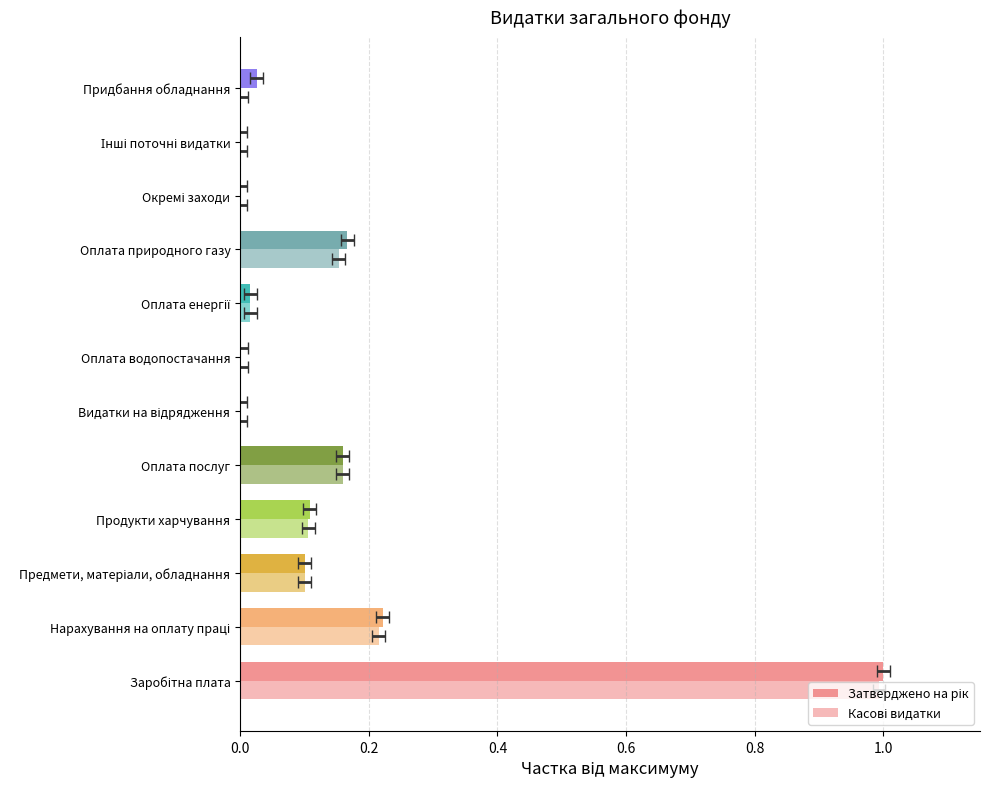

At Окремі заходи, list the series in order from largest to smallest.

Затверджено на рік, Касові видатки